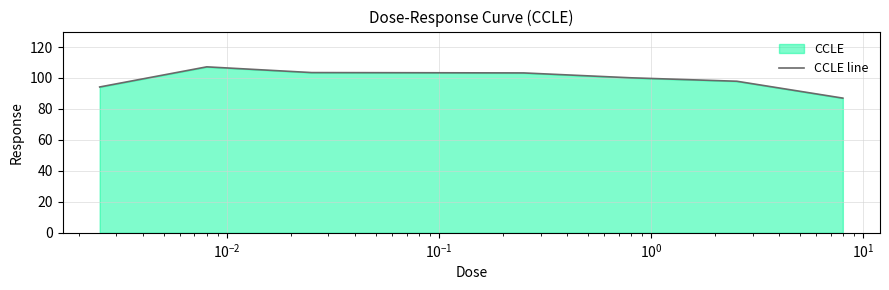

True or false: the data has more than 0 interior local peaks.

True